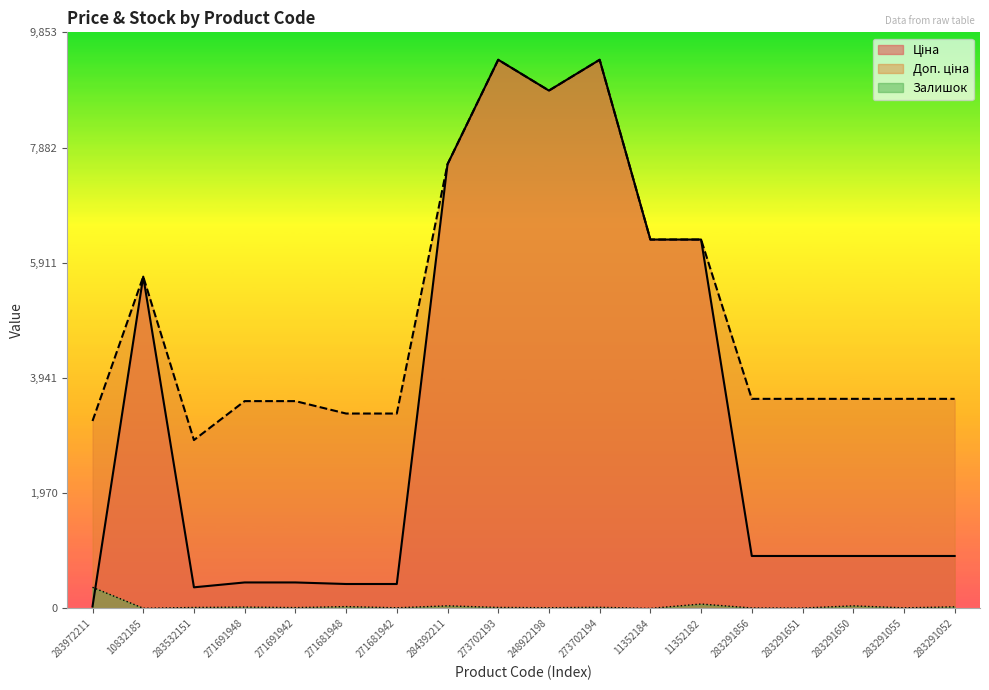

Which category has the lowest value in the Доп. ціна series?

283532151